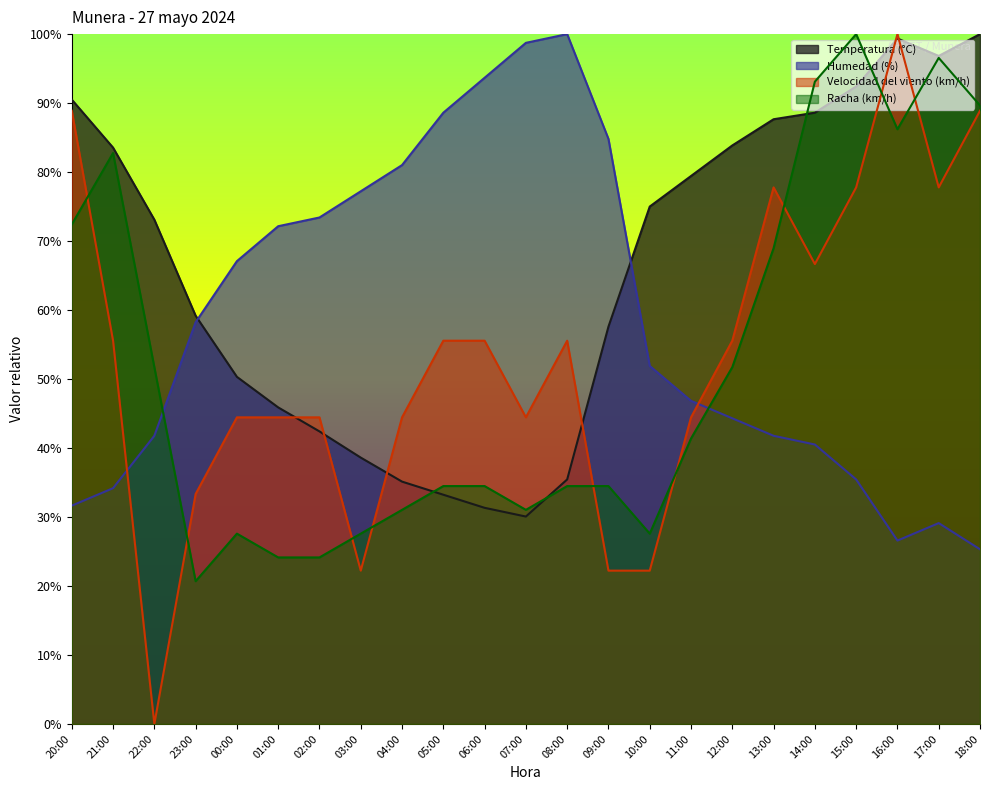

List the series in order of their peak value, lowest first.

Temperatura (°C), Humedad (%), Velocidad del viento (km/h), Racha (km/h)